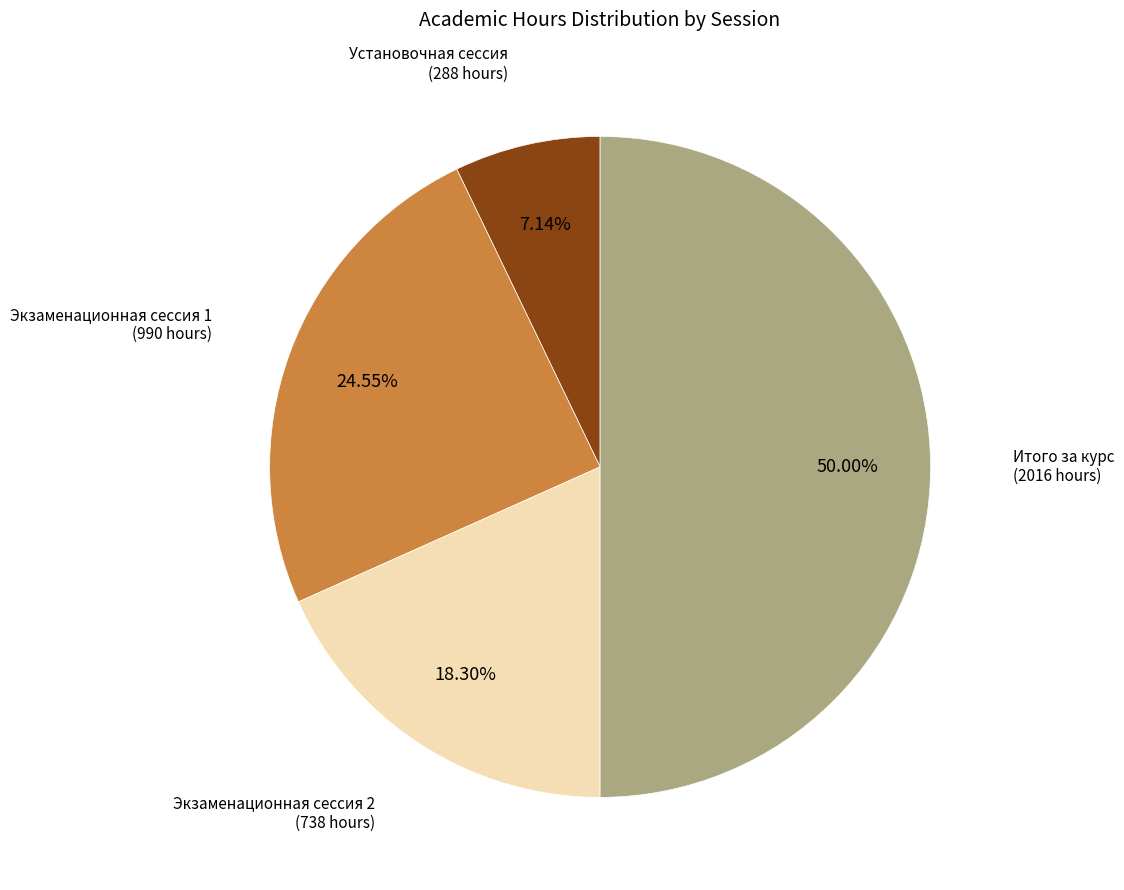

Approximately how many times larger is the value at Экзаменационная сессия 1 compared to Экзаменационная сессия 2?

1.3